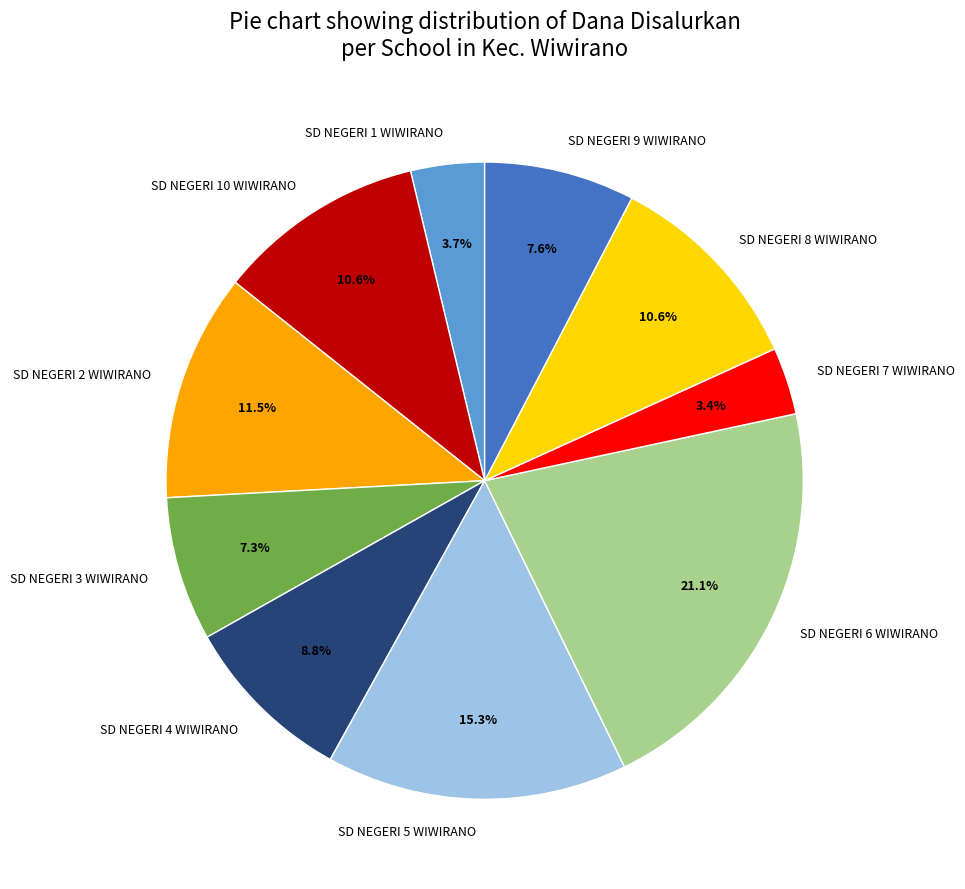

How much of the chart is everything except SD NEGERI 9 WIWIRANO?

92.4%